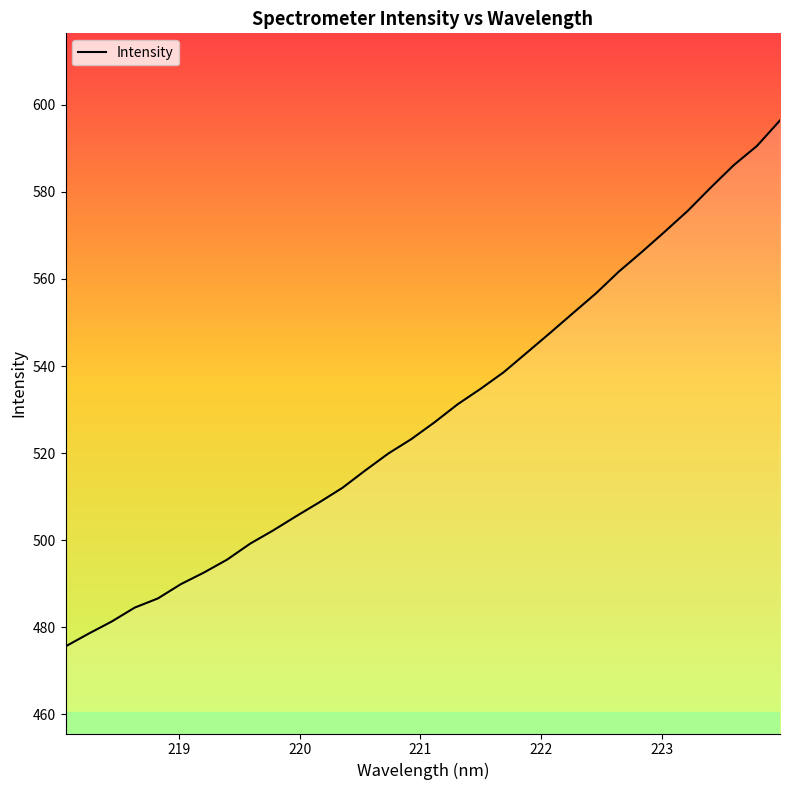

True or false: the data has more than 2 interior local peaks.

False